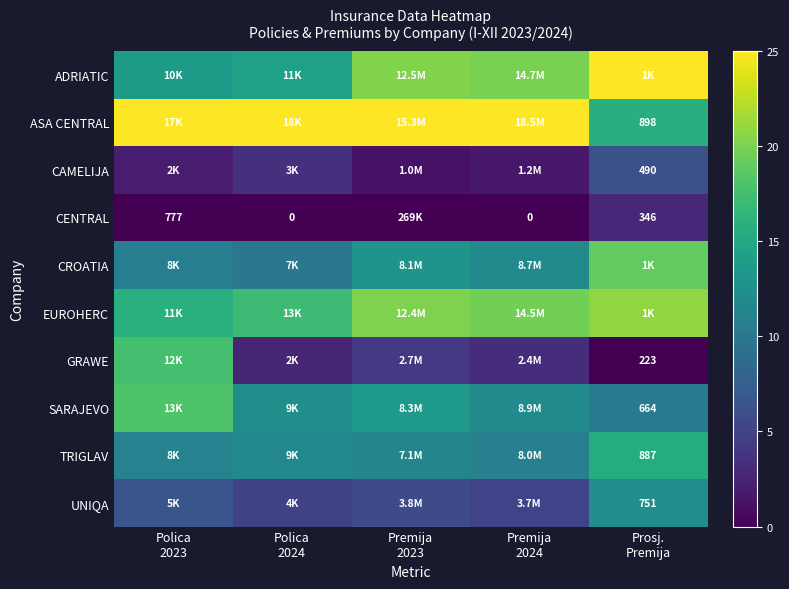

The value of EUROHERC at Polica 2024 is 7.8. True or false?

False